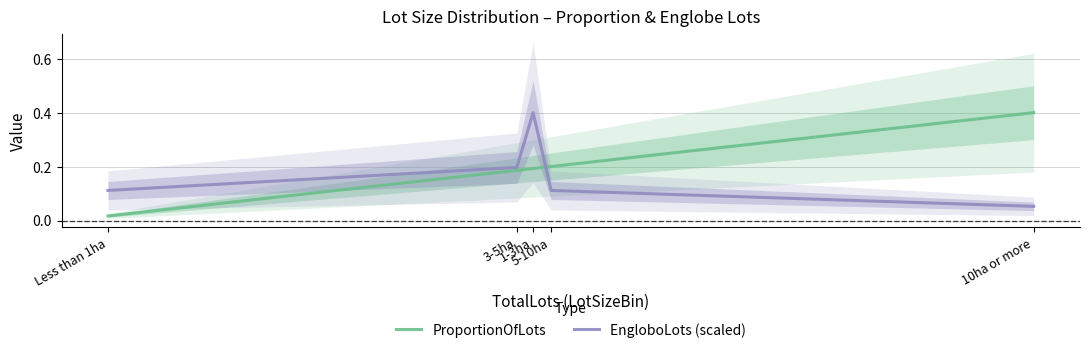

What is the label of the 1st point from the right?

10ha or more